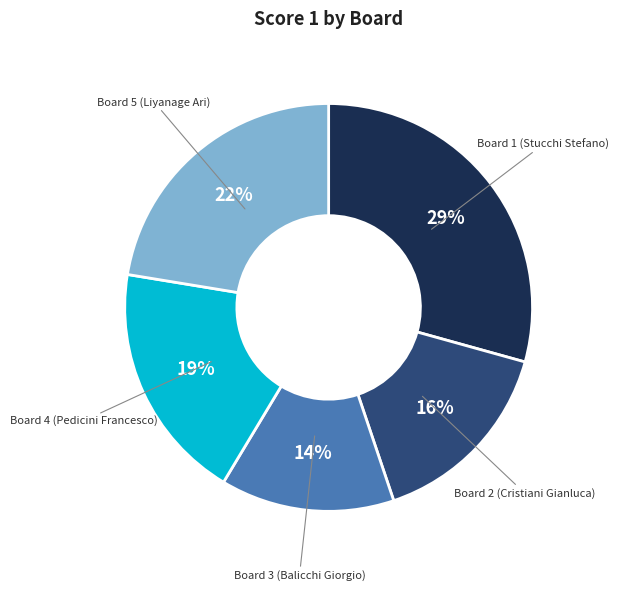

To the nearest percent, what is the combined percentage of Board 5 (Liyanage Ari) and Board 3 (Balicchi Giorgio)?

36%